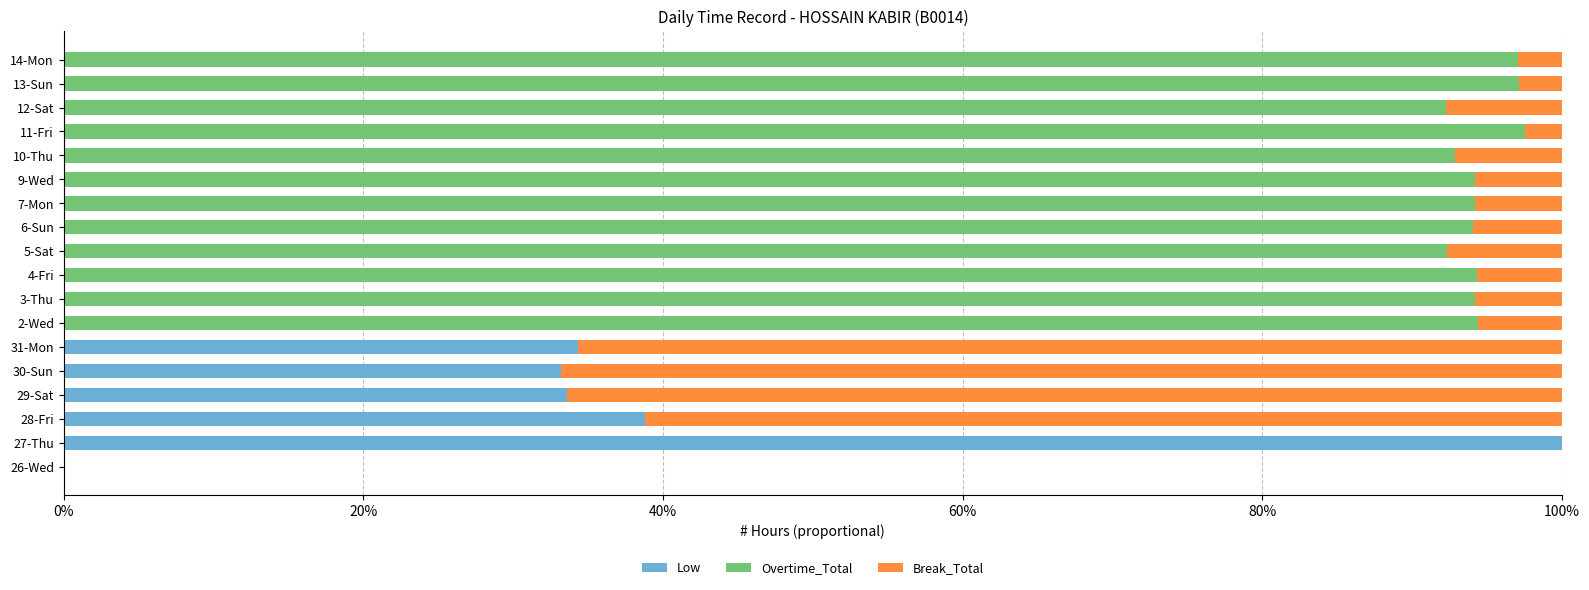

Is it true that Low equals -31.1 at 6-Sun?

False